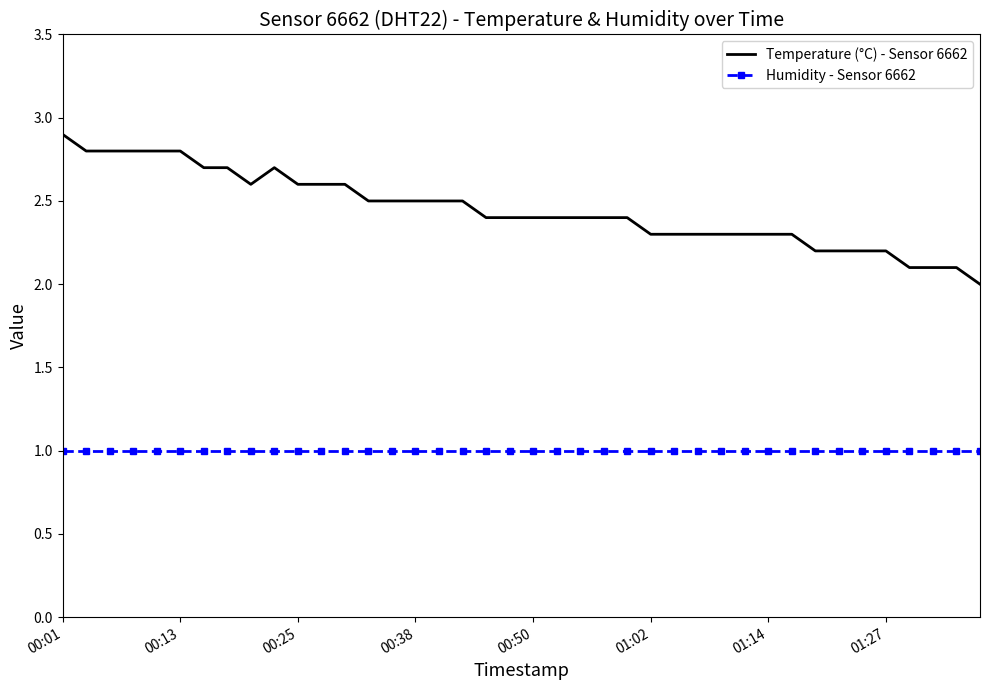

What is the minimum value for Temperature (°C) - Sensor 6662?

2.0